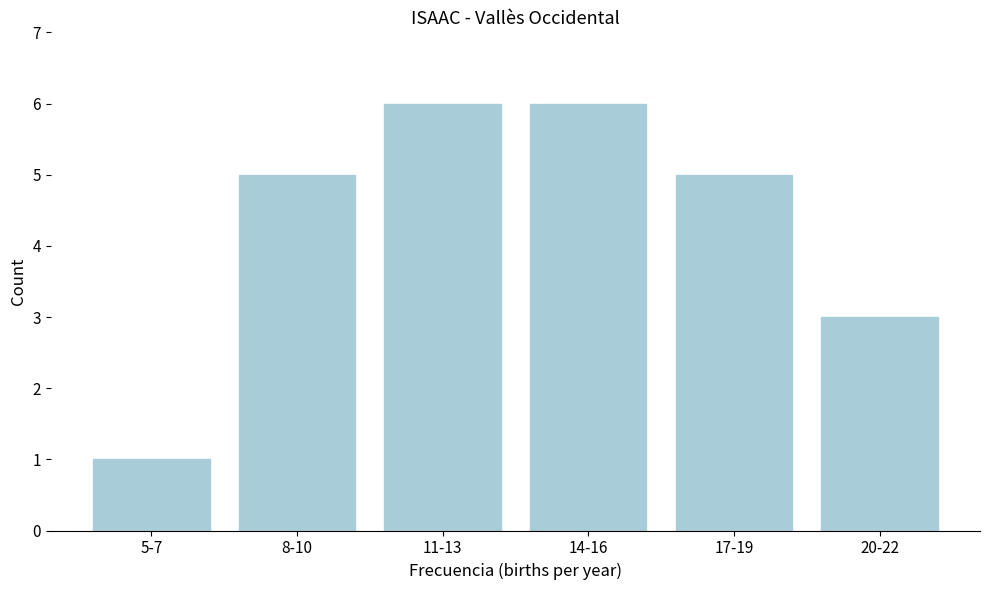

Reading right to left, list all the values displayed in this chart.

20-22=3	17-19=5	14-16=6	11-13=6	8-10=5	5-7=1